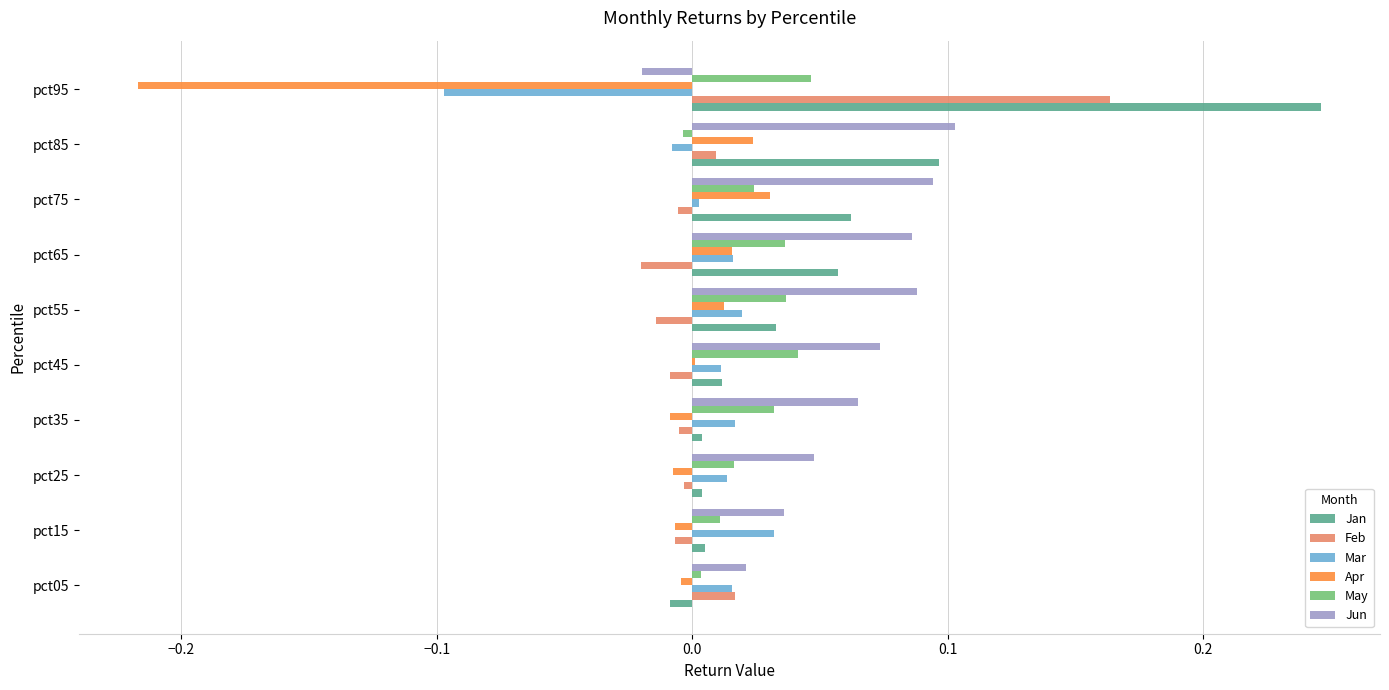

Is the value of Feb at pct45 greater than the value of Mar at pct45?

No